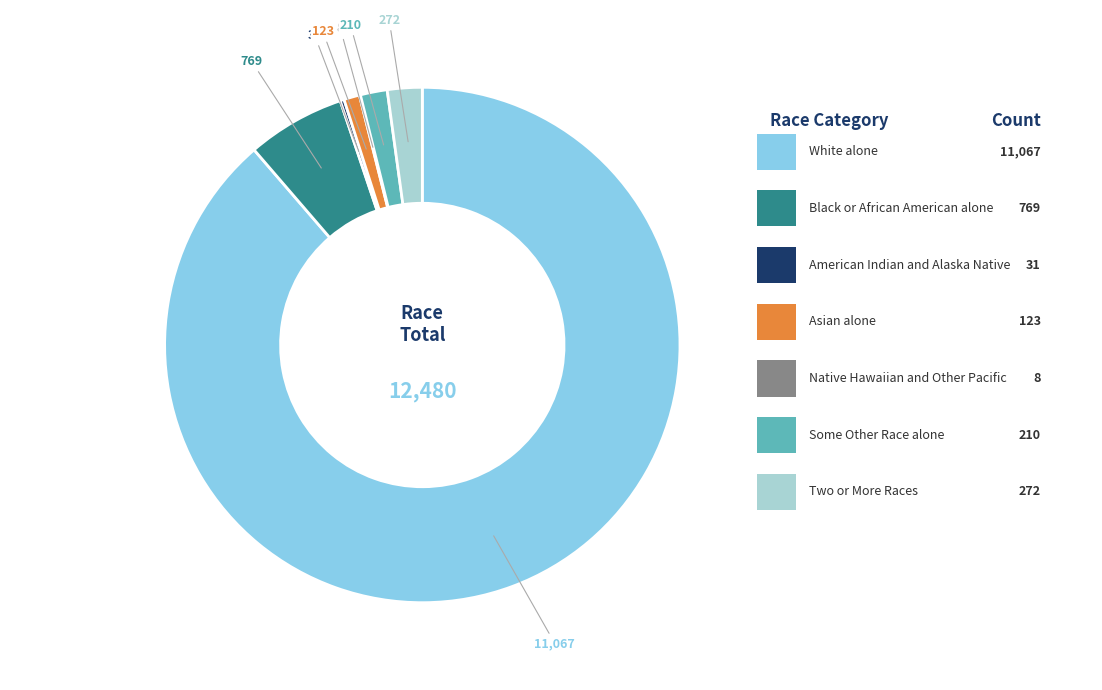

Does Some Other Race alone represent more than half of the total?

No